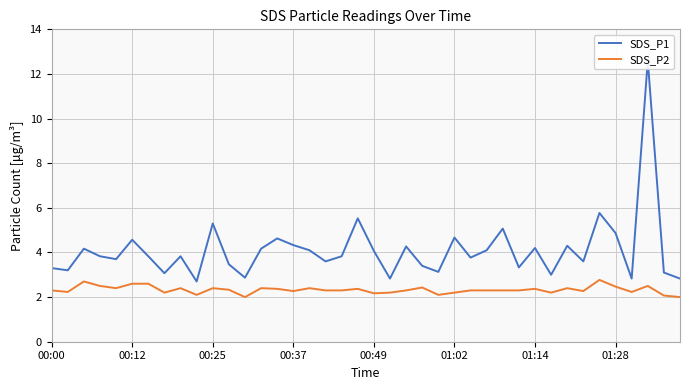

The value of SDS_P2 at 01:14 is 2.4. True or false?

True